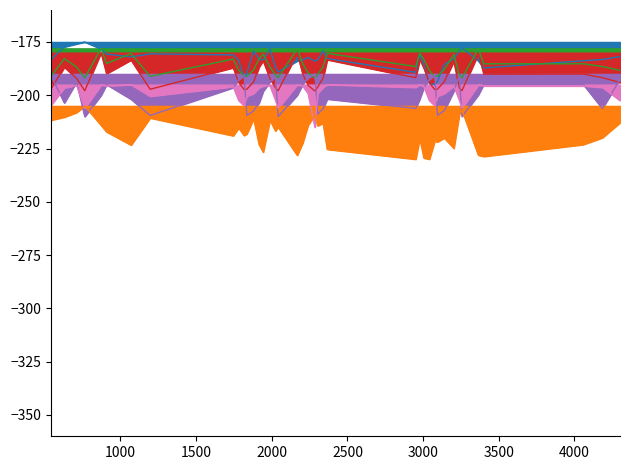

In rade9_bin_mdn, how many points are higher than both neighbors (excluding endpoints)?

10